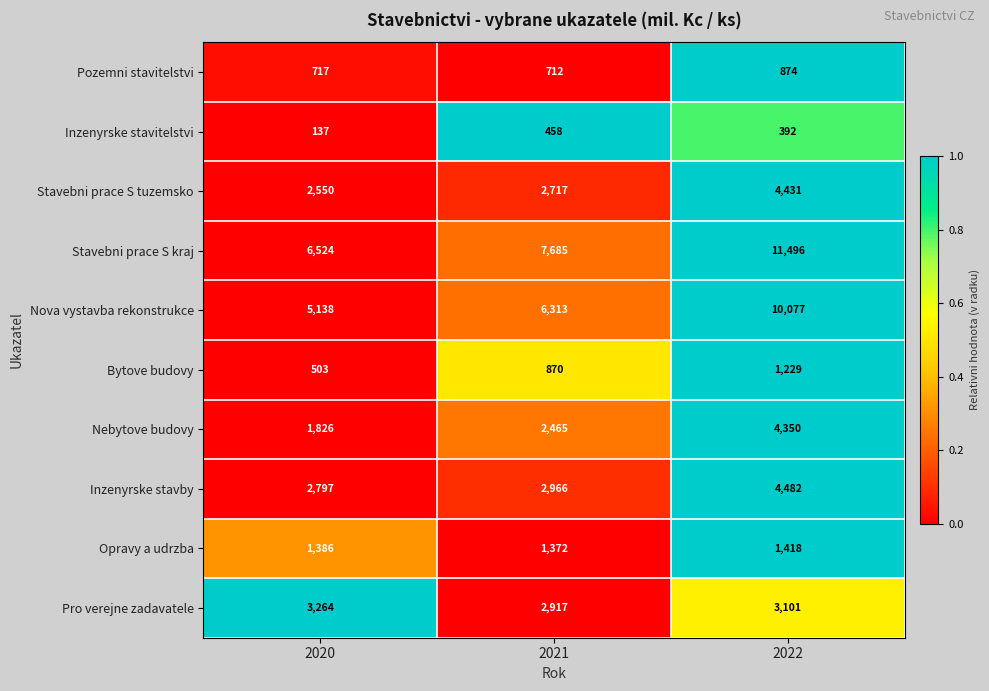

Is the value of Nebytove budovy at 2020 greater than the value of Inzenyrske stavitelstvi at 2021?

Yes